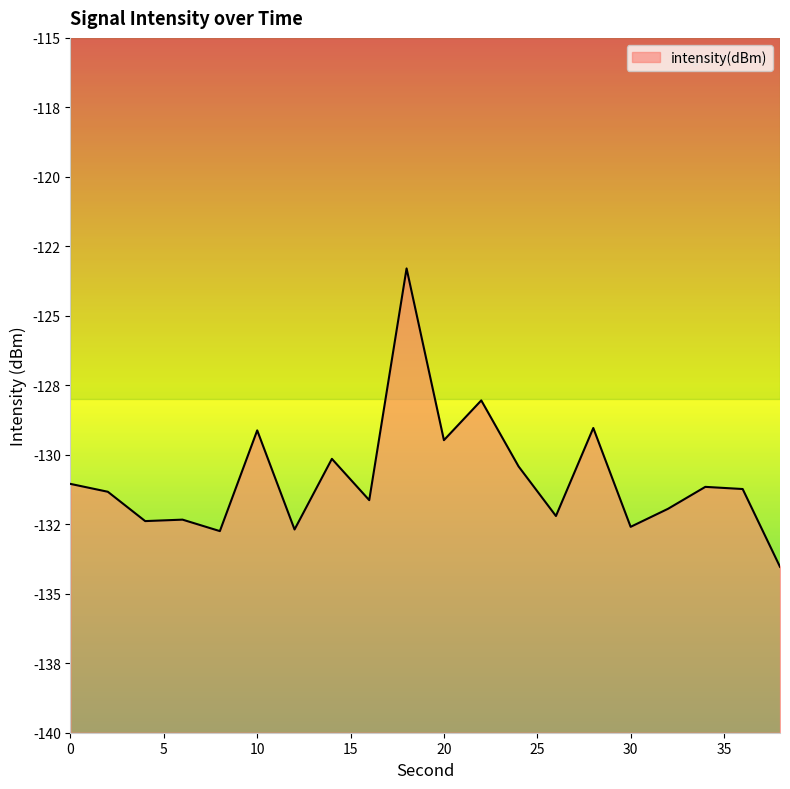

What is the change in value from 4 to 38?

-1.6